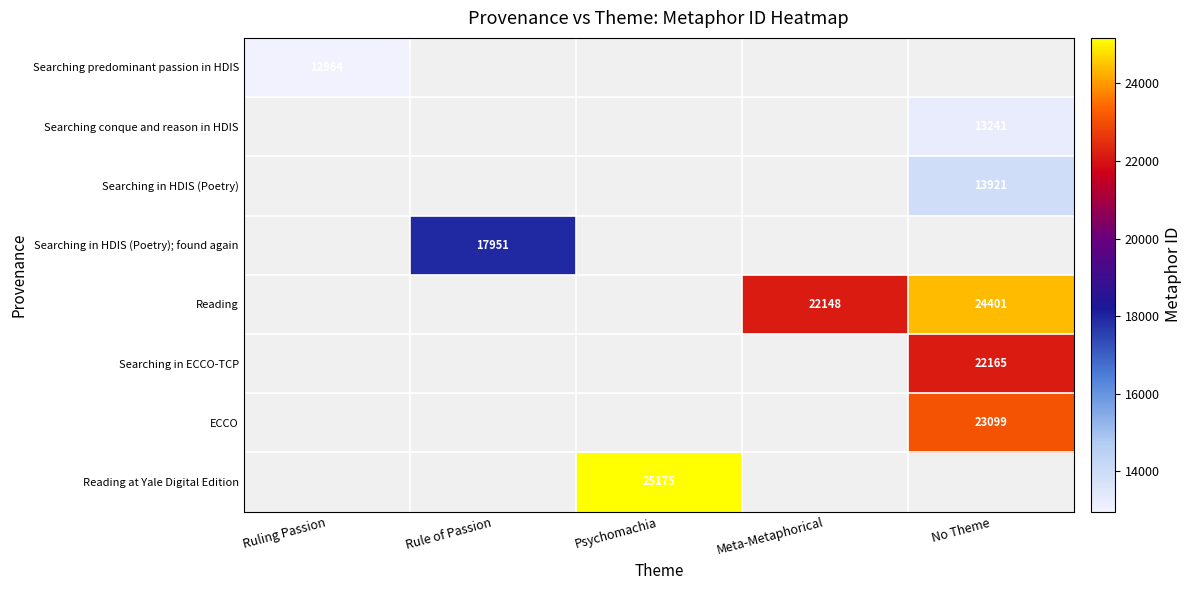

Which label corresponds to the largest value in the chart?

Psychomachia